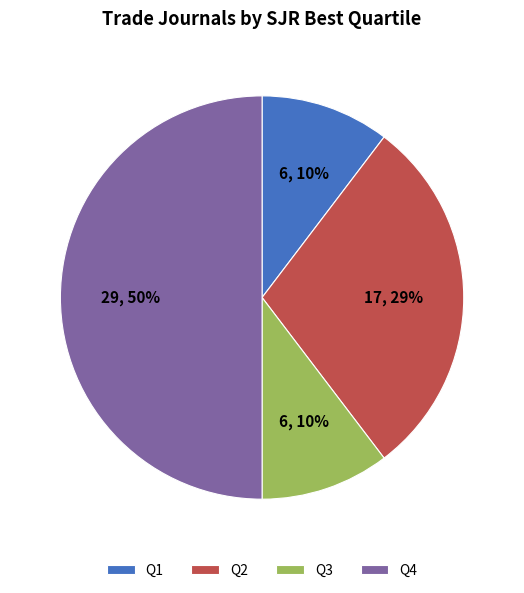

How many slices are in this pie chart?

4